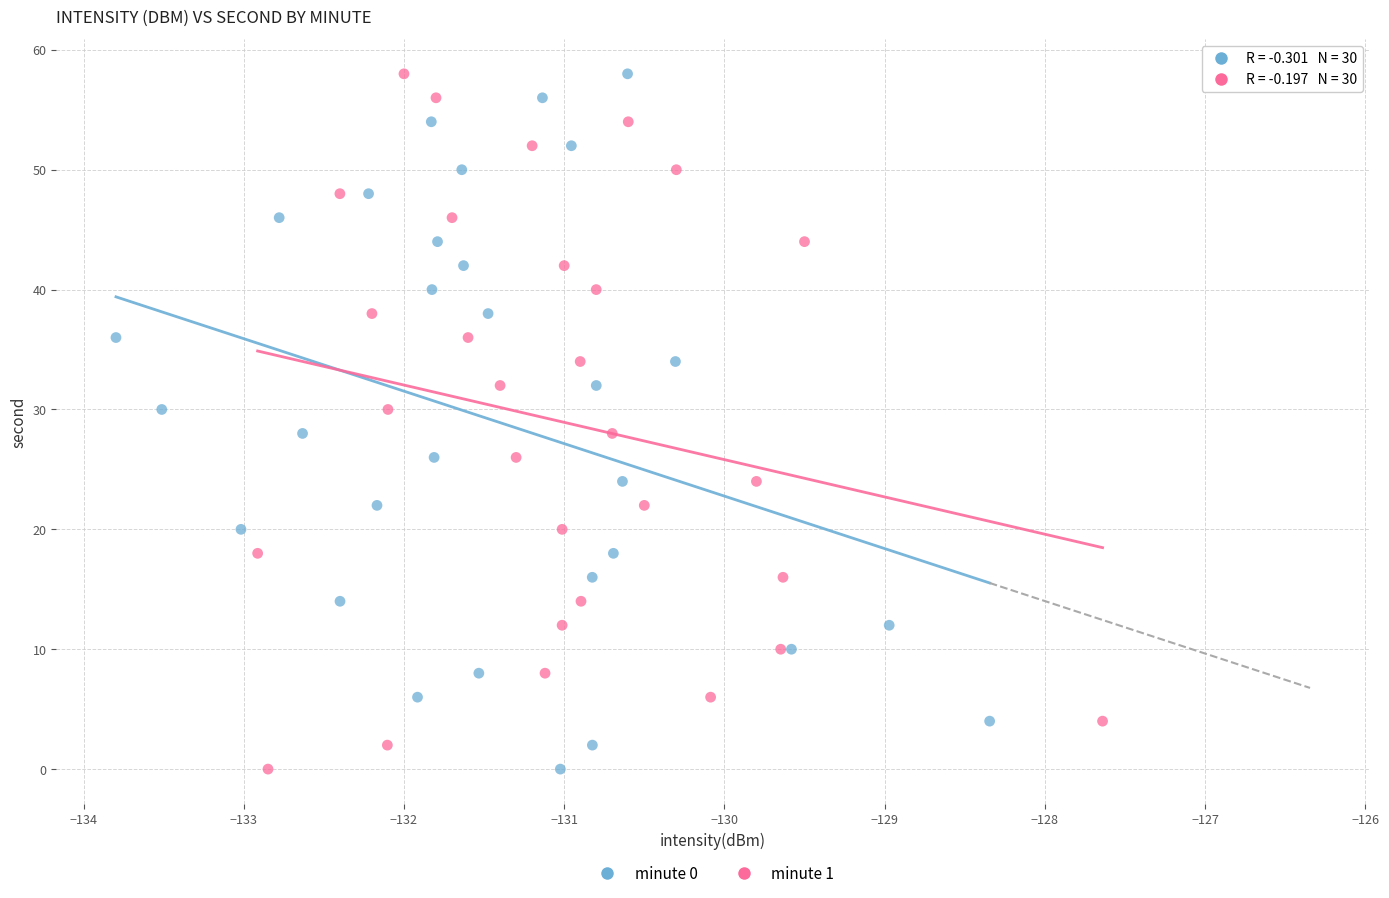

What are all the series names shown in the legend?

minute 0, minute 1